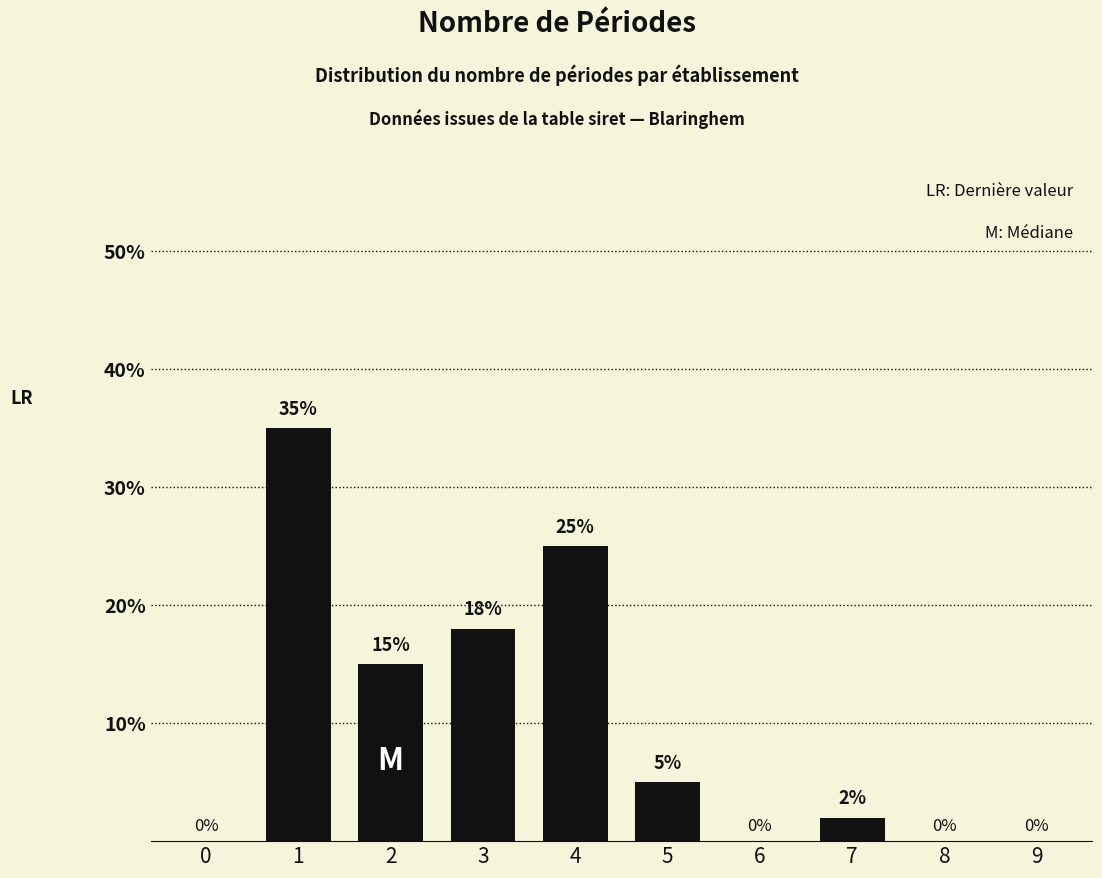

Reading right to left, transcribe all the data shown in this chart.

9=0	8=0	7=2	6=0	5=5	4=25	3=18	2=15	1=35	0=0